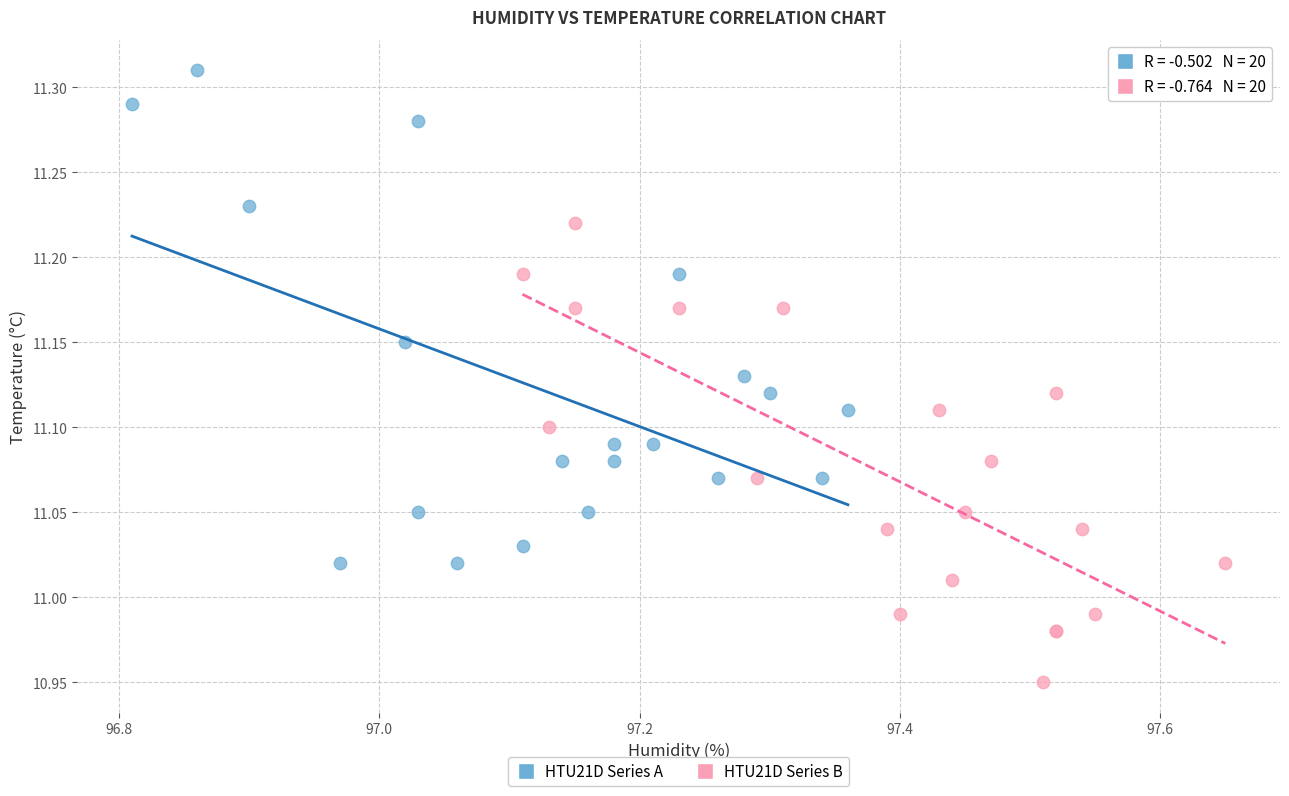

Which series contains the highest Y value?

HTU21D Series A